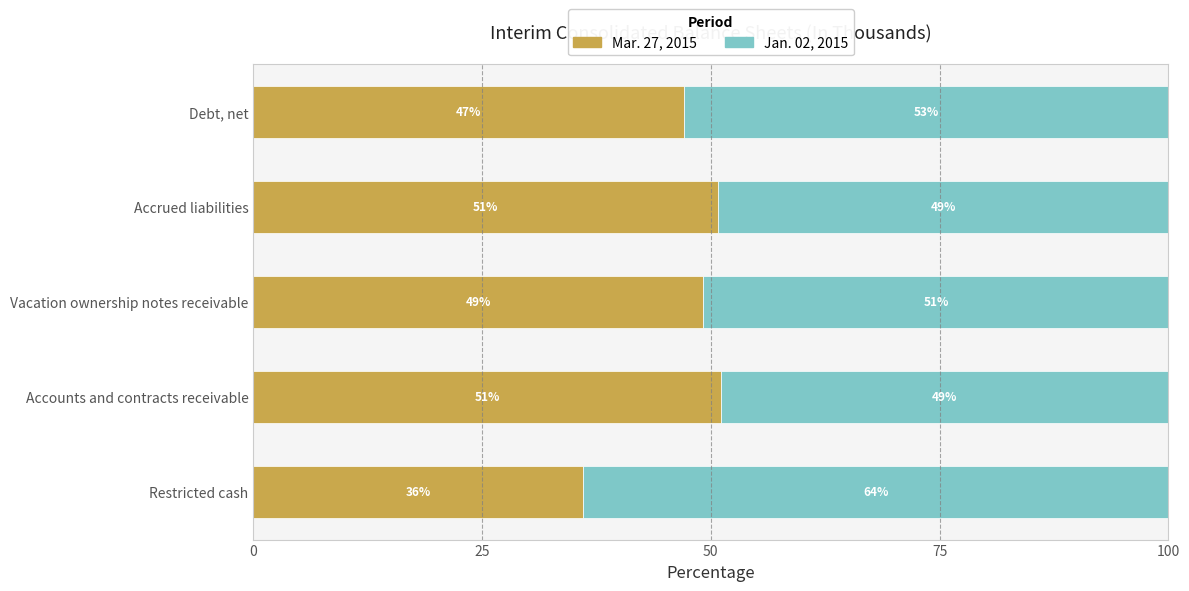

What is the difference between the maximum and minimum values in the Mar. 27, 2015 series?

15.1